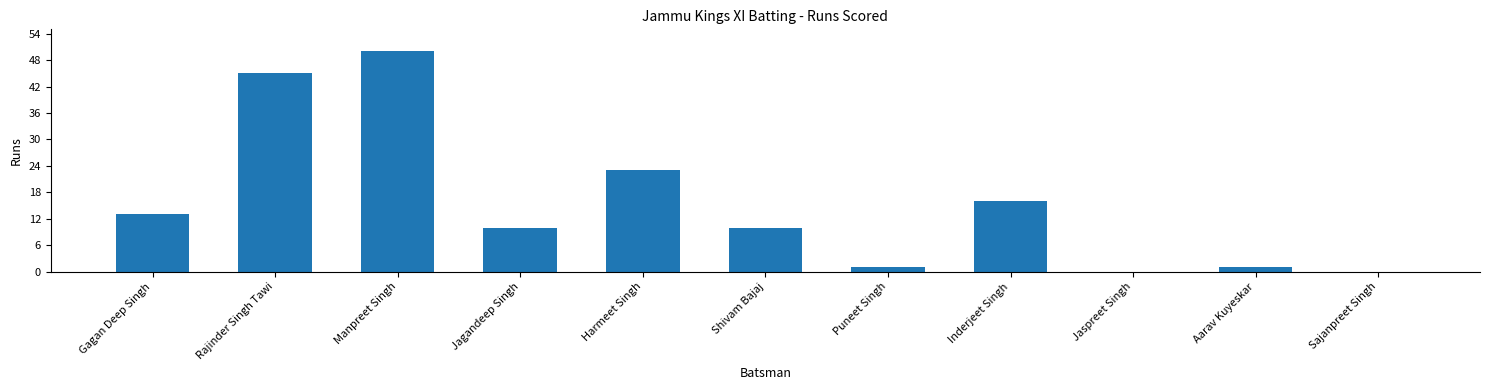

What is the sum of all values?

169